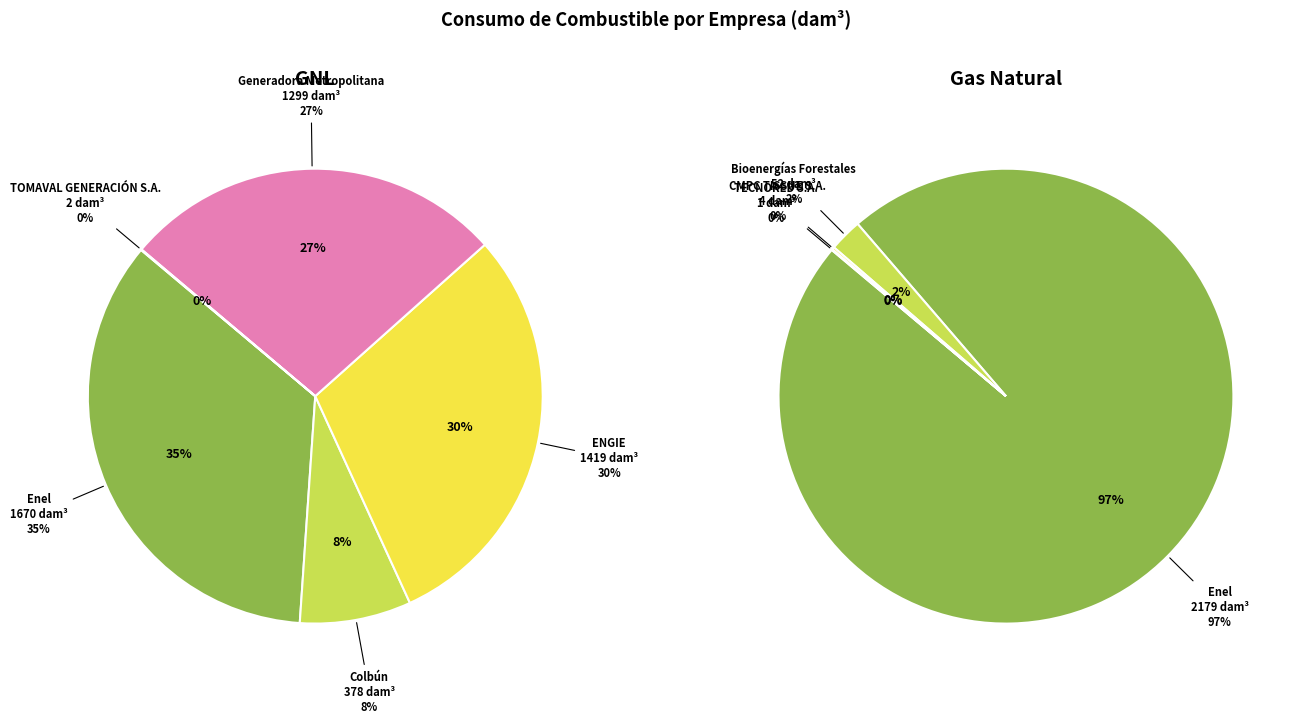

Which has a higher value, Colbún or CMPC TISSUE S.A.?

Colbún